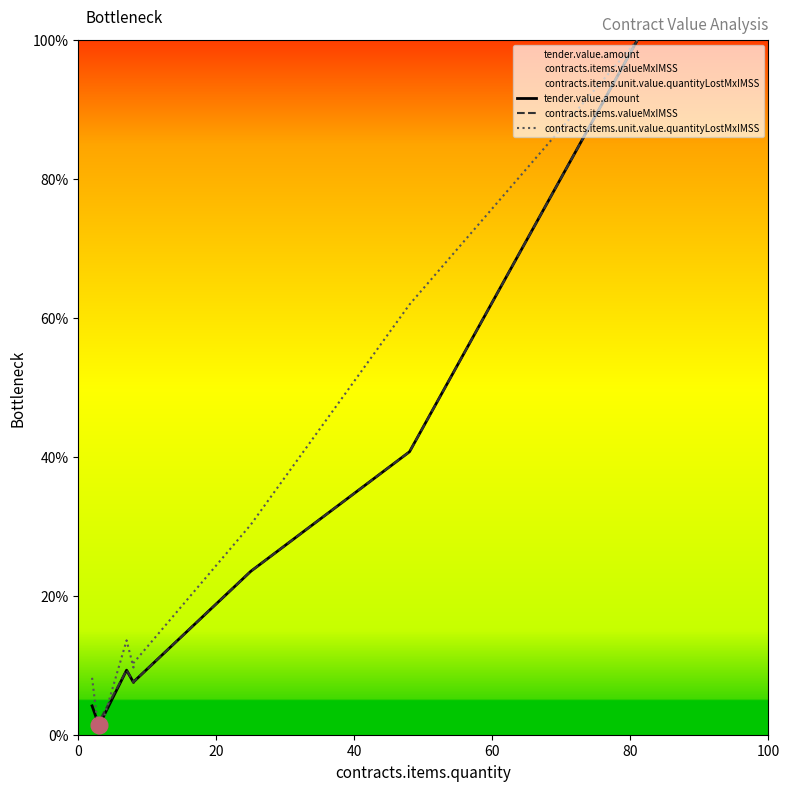

The contracts.items.valueMxIMSS series shows 18.8 at 7. True or false?

False